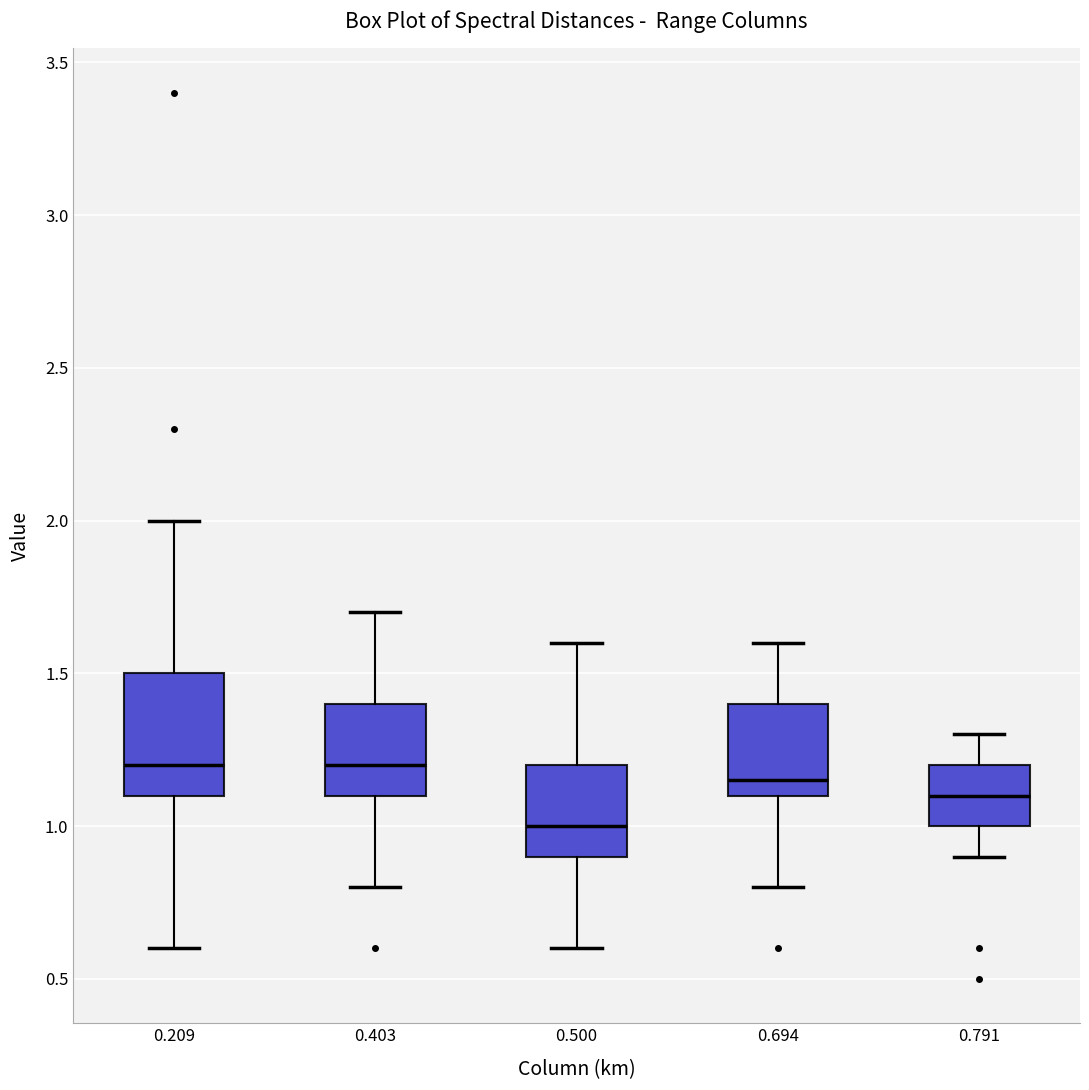

Reading left to right, transcribe this box plot: for each box, give where its median line is, the range the box spans, and where its two whiskers end, as read against the y-axis. The values are not printed on the chart, so give them approximately, as read against the axis.

0.209: median 1.20, box 1.10 to 1.50, whiskers 0.60 to 2.00
0.403: median 1.20, box 1.10 to 1.40, whiskers 0.80 to 1.70
0.500: median 1.00, box 0.90 to 1.20, whiskers 0.60 to 1.60
0.694: median 1.15, box 1.10 to 1.40, whiskers 0.80 to 1.60
0.791: median 1.10, box 1.00 to 1.20, whiskers 0.90 to 1.30